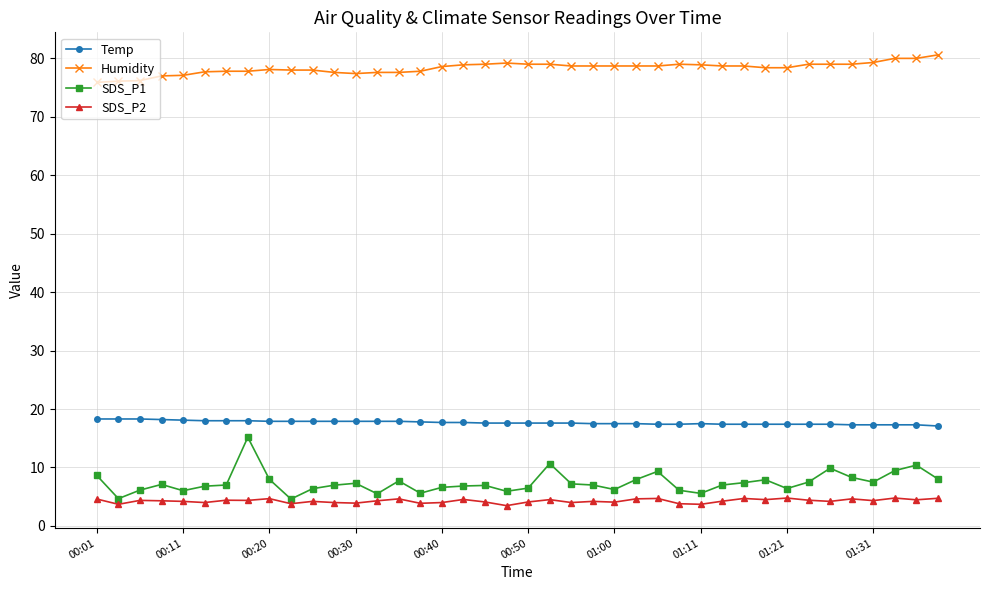

True or false: SDS_P2 and Temp intersect in this chart.

False